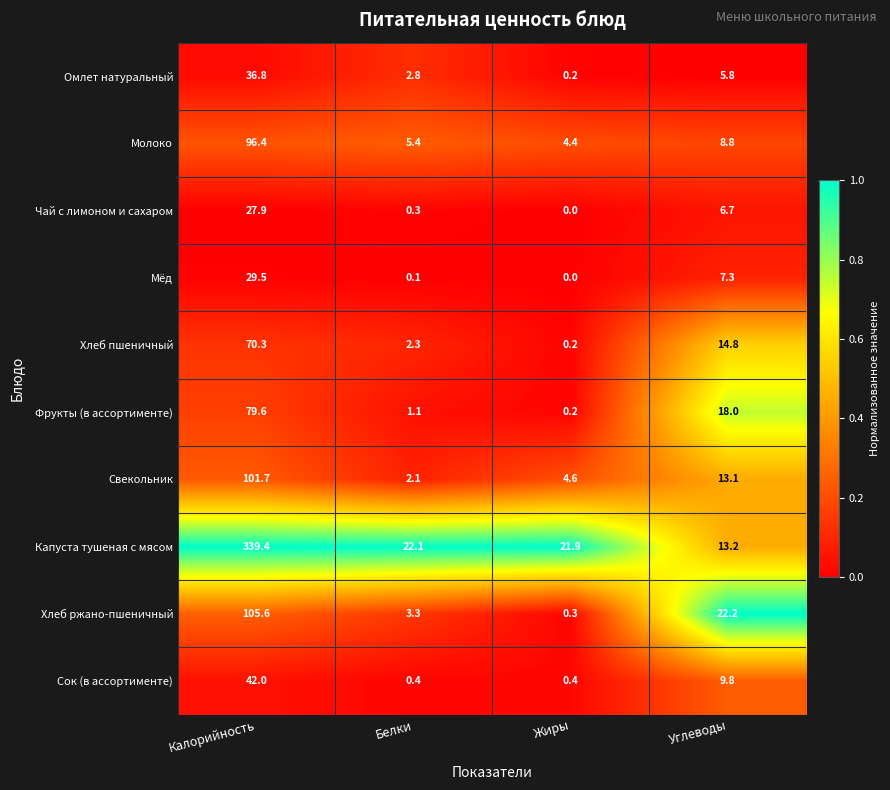

Rank the series by their maximum value, from lowest to highest.

Чай с лимоном и сахаром, Мёд, Омлет натуральный, Сок (в ассортименте), Хлеб пшеничный, Фрукты (в ассортименте), Молоко, Свекольник, Хлеб ржано-пшеничный, Капуста тушеная с мясом